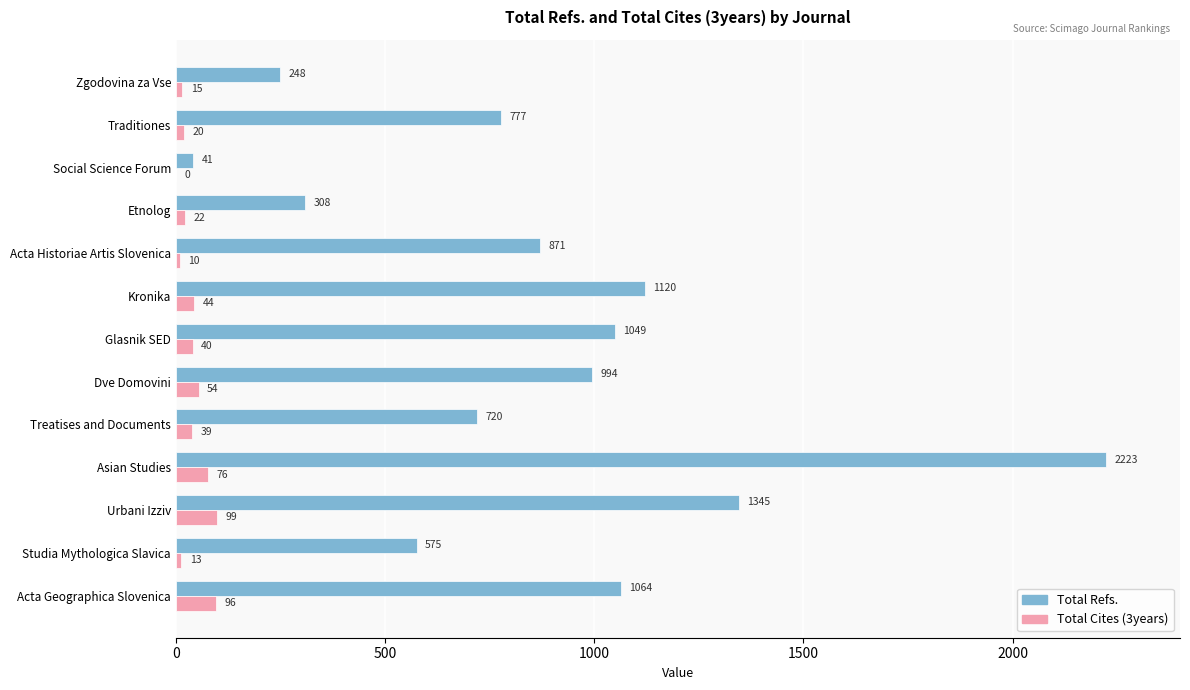

How many data points does each series have?

13